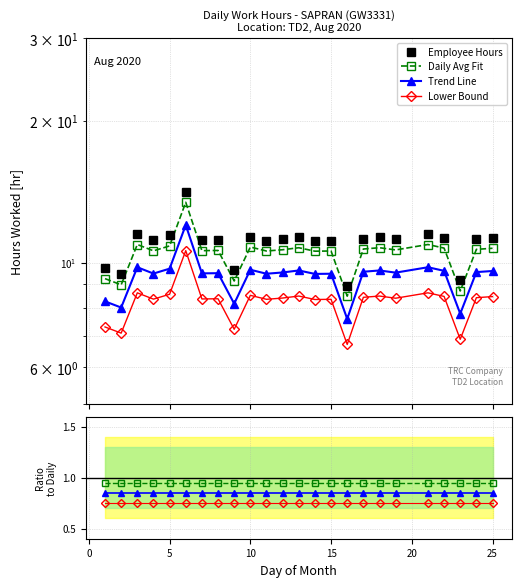

Reading right to left, what are all the values shown in this chart?

25=11.3	24=11.2	23=9.2	22=11.3	21=11.5	19=11.2	18=11.3	17=11.3	16=8.9	15=11.2	14=11.1	13=11.3	12=11.2	11=11.2	10=11.4	9=9.6	8=11.2	7=11.2	6=14.2	5=11.4	4=11.2	3=11.5	2=9.4	1=9.7